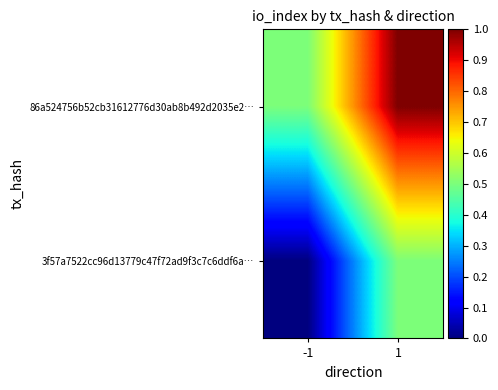

What is the maximum value shown in the chart?

1.0